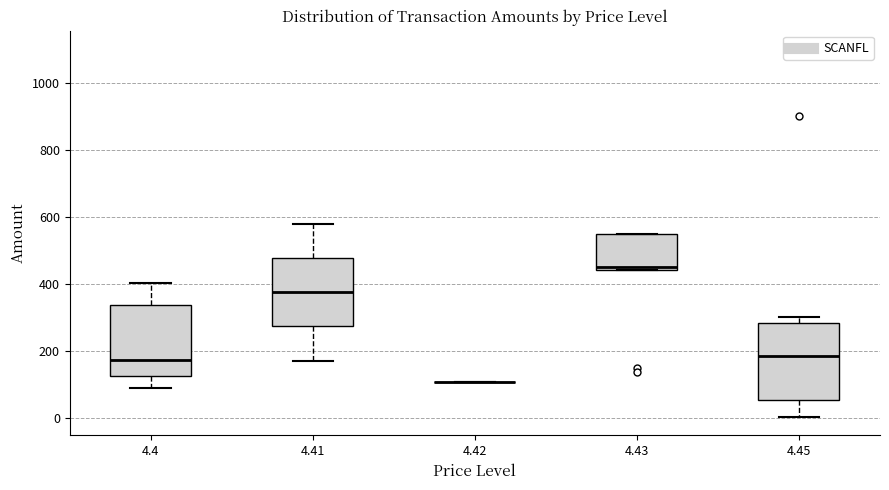

Where is the upper edge of the box at x = 4.4 on the y-axis? The values are not printed on the chart, so give them approximately, as read against the axis.

340